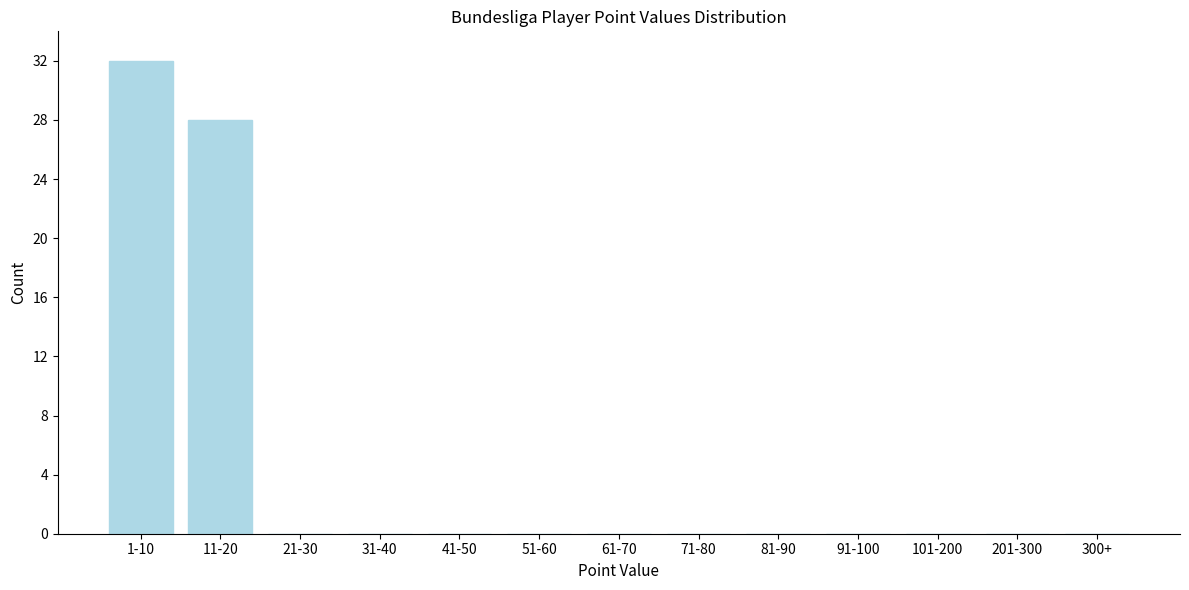

Reading right to left, list all the values displayed in this chart.

300+=0	201-300=0	101-200=0	91-100=0	81-90=0	71-80=0	61-70=0	51-60=0	41-50=0	31-40=0	21-30=0	11-20=28	1-10=32